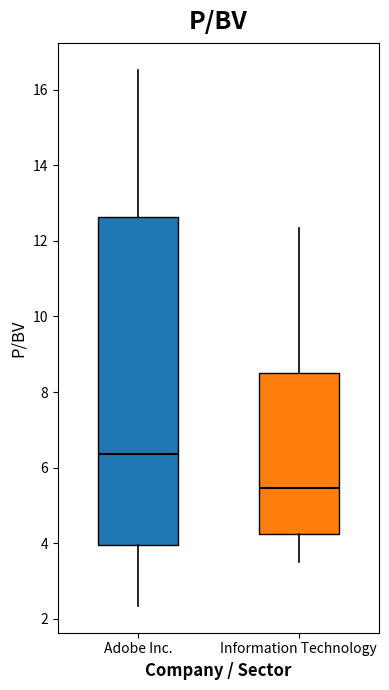

Reading left to right, read every box against the y-axis: the position of its median line, the range the box covers, and the ends of its whiskers. The values are not printed on the chart, so give them approximately, as read against the axis.

Adobe Inc.: median 6.4, box 4.0 to 12.6, whiskers 2.4 to 16.6
Information Technology: median 5.4, box 4.2 to 8.6, whiskers 3.6 to 12.4